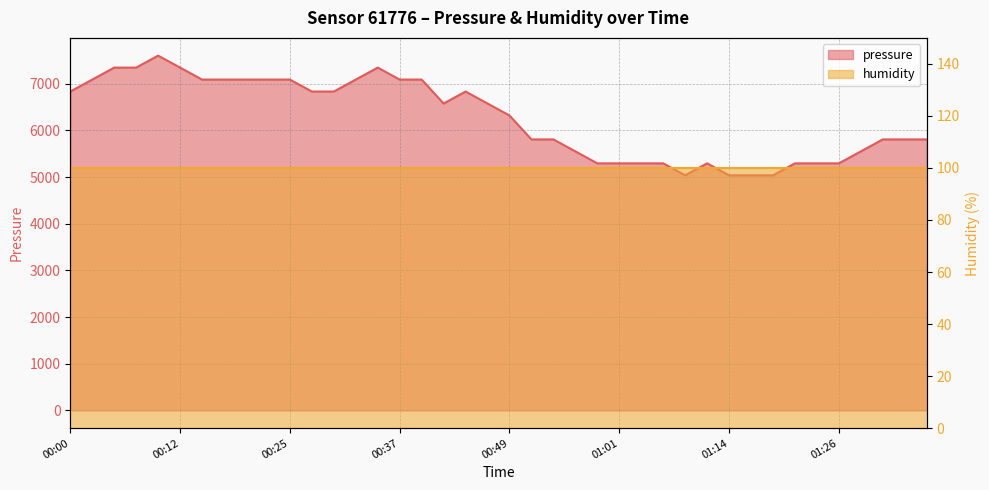

What is the average value?

6257.8